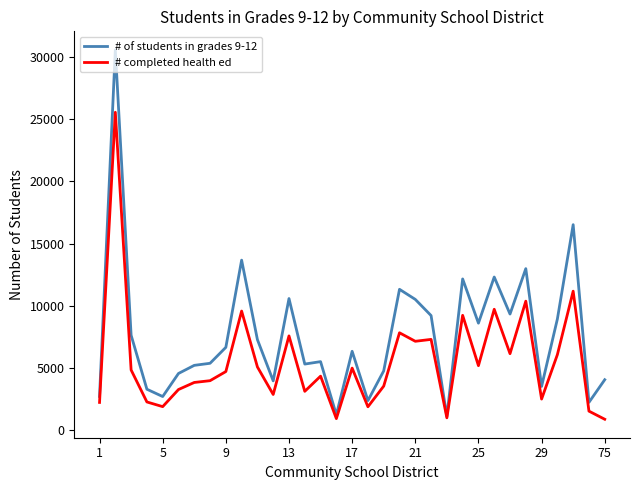

Which series has the widest spread of values?

# of students in grades 9-12